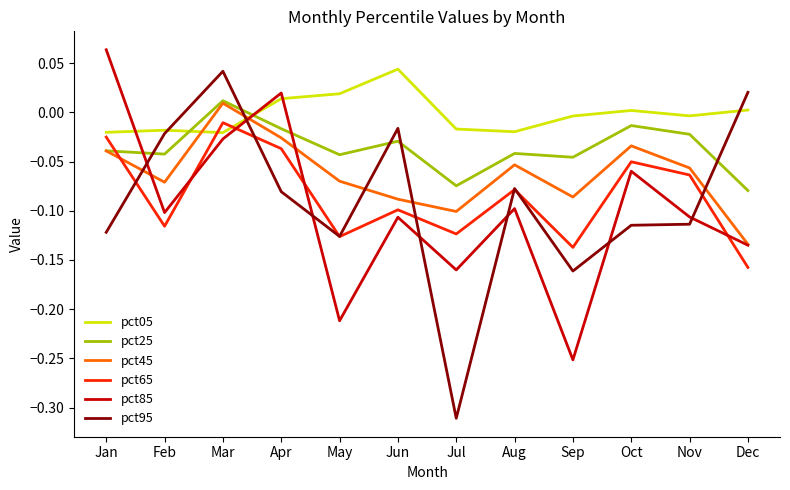

True or false: pct65 has more than 2 points higher than both neighbors.

True